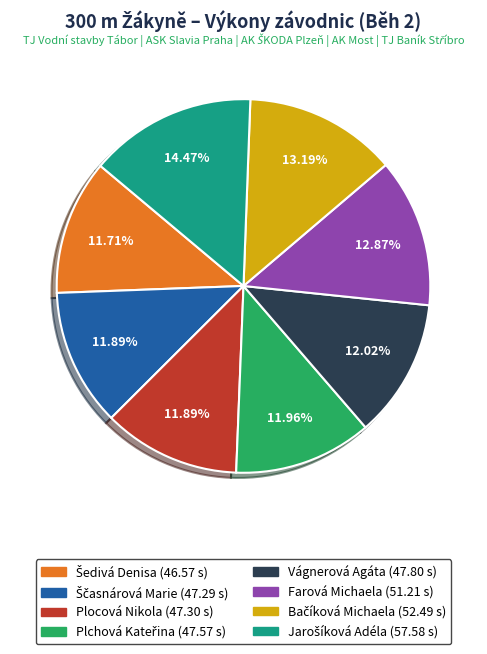

Is there a majority slice in this chart?

No